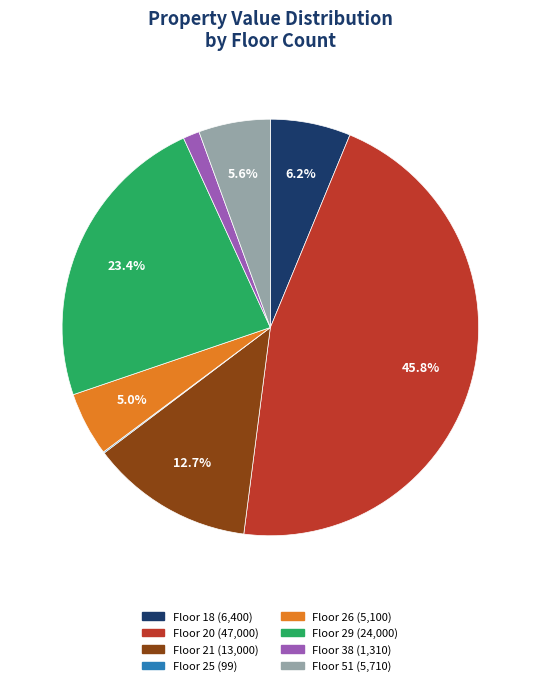

Does any single category account for the majority?

No